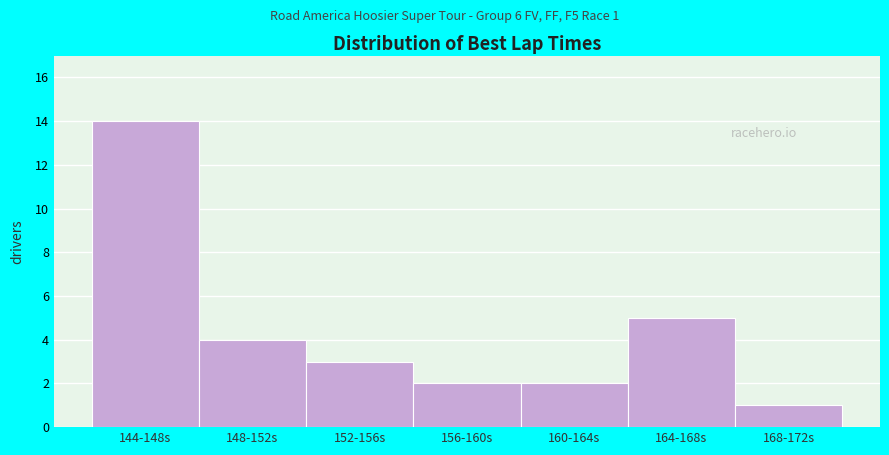

Reading right to left, what are all the values shown in this chart?

1	5	2	2	3	4	14